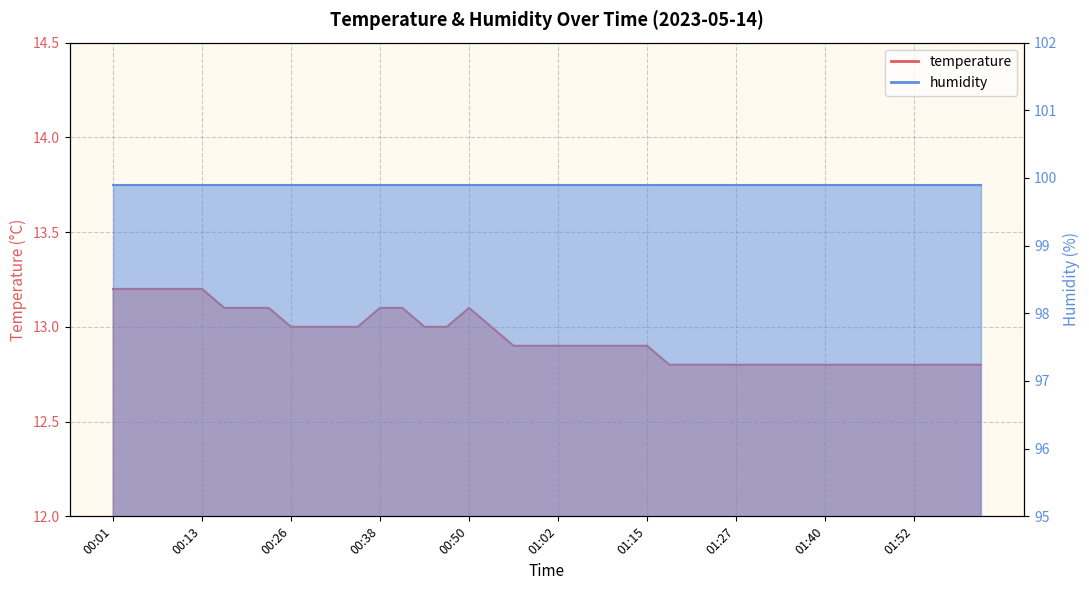

List the labels in order of value, smallest first.

01:18, 01:21, 01:24, 01:27, 01:31, 01:34, 01:37, 01:40, 01:43, 01:46, 01:49, 01:52, 01:55, 01:58, 02:01, 00:56, 00:59, 01:02, 01:06, 01:09, 01:12, 01:15, 00:26, 00:29, 00:32, 00:35, 00:44, 00:47, 00:53, 00:17, 00:20, 00:23, 00:38, 00:41, 00:50, 00:01, 00:04, 00:07, 00:10, 00:13